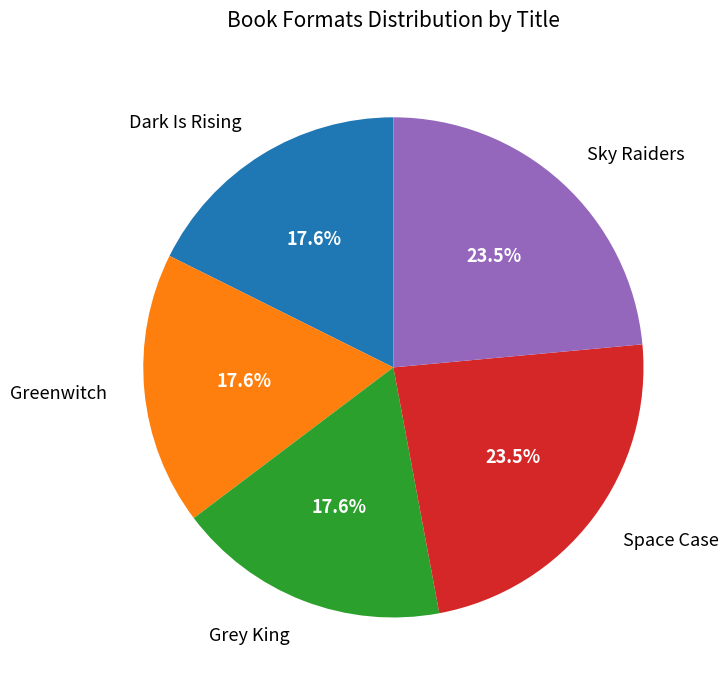

Is it true that Dark Is Rising is 10% of the pie?

False